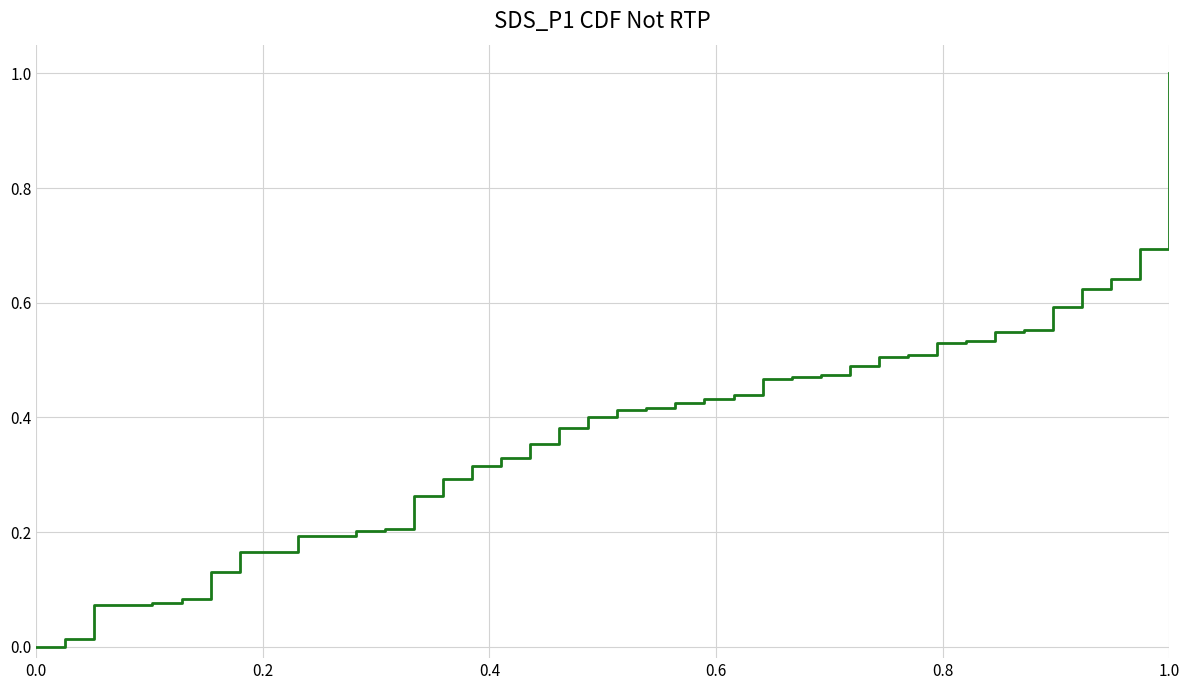

What is the greatest value displayed?

1.0